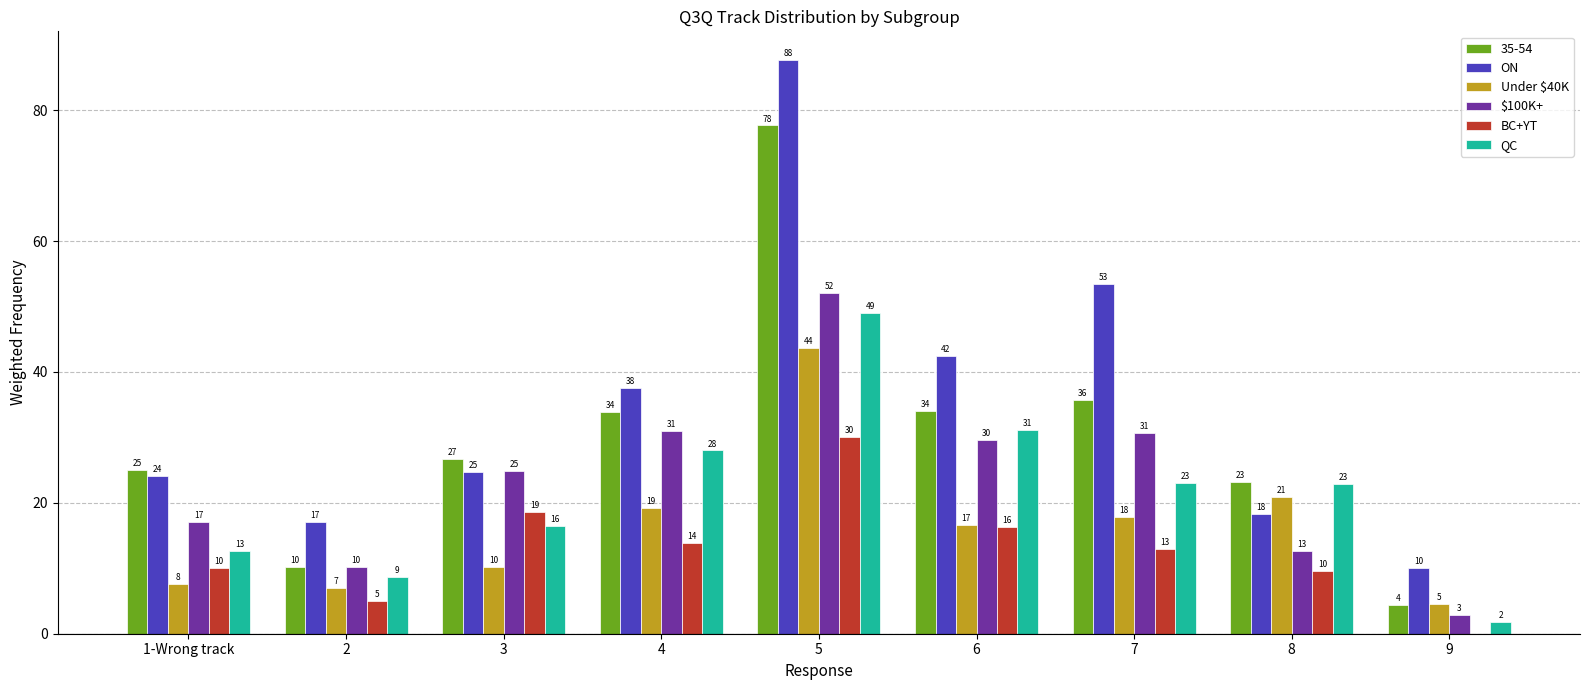

Which series has the widest spread of values?

ON